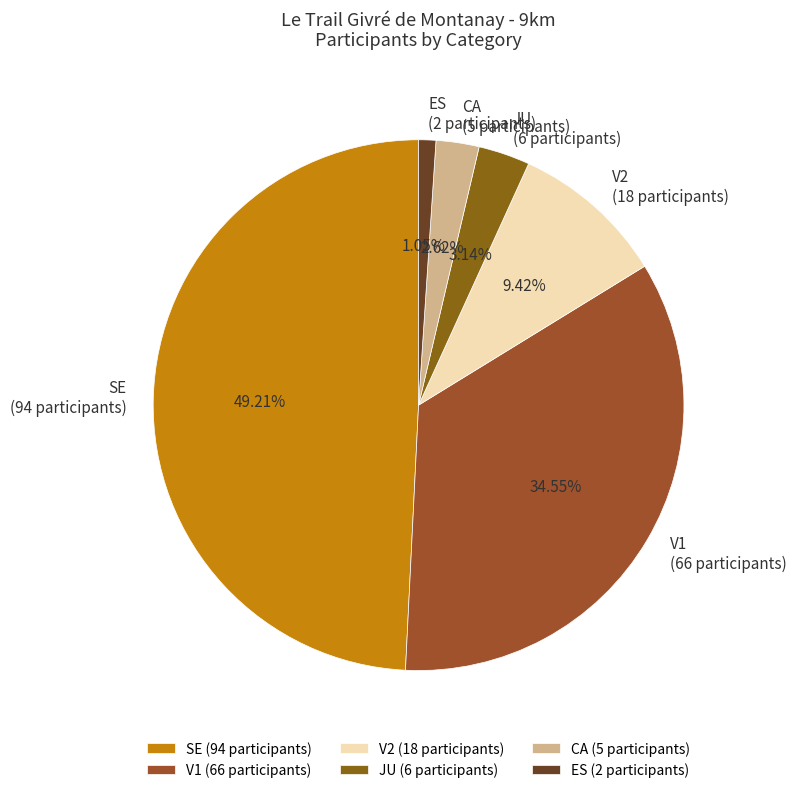

Is CA the majority of the pie?

No